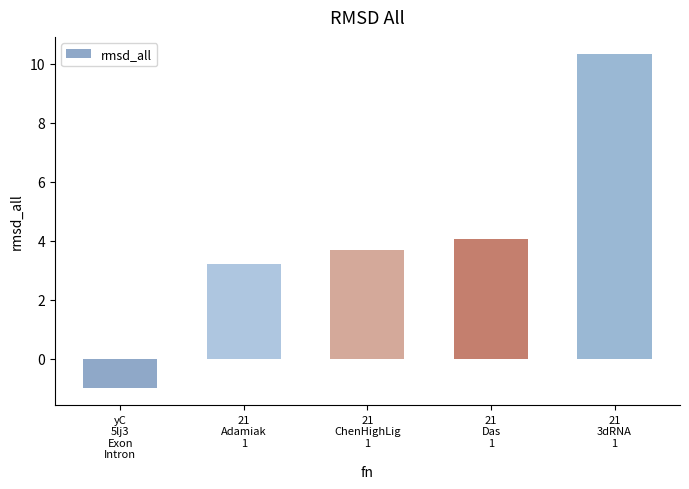

What position from the right is yC
5lj3
Exon
Intron?

5